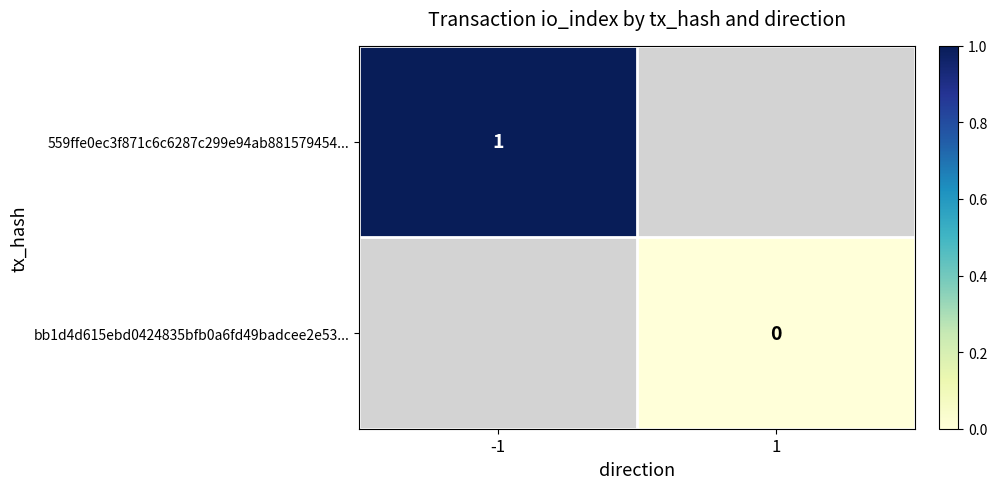

True or false: 559ffe0ec3f871c6c6287c299e94ab881579454... has a value of 0 at -1.

False